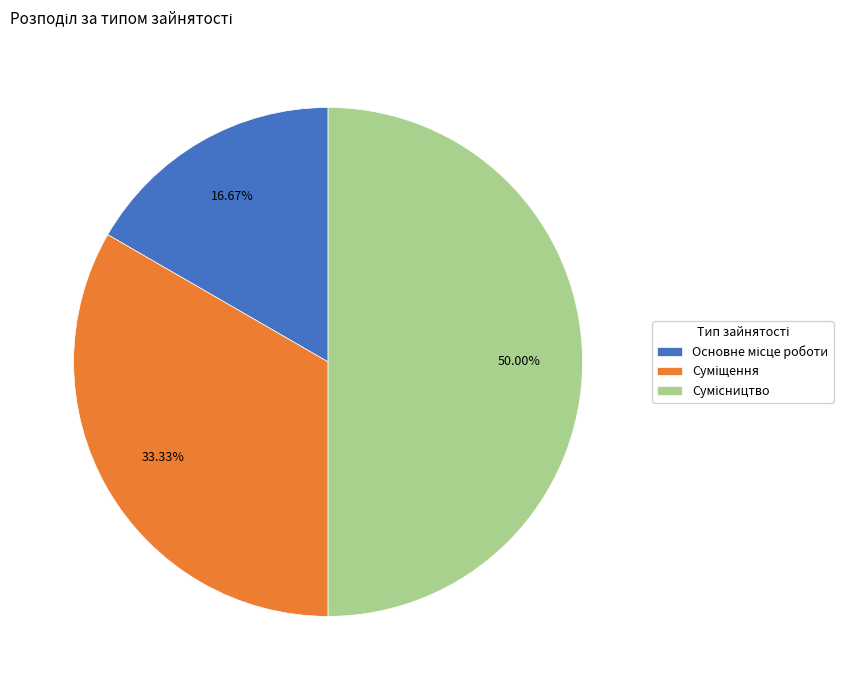

The Суміщення slice represents 33% of the pie. True or false?

True